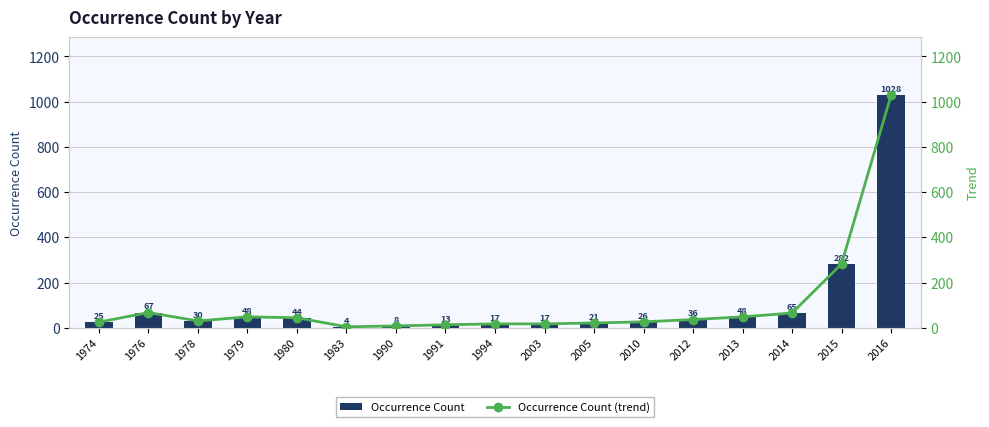

Are the bars horizontal?

No